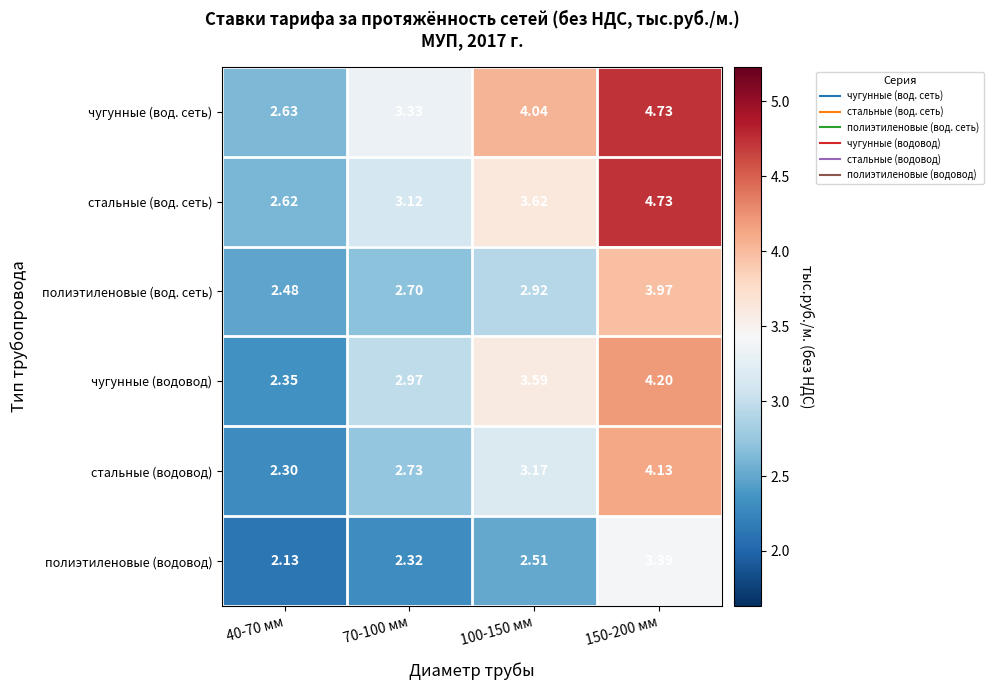

Which series changed the most between 100-150 мм and 150-200 мм?

стальные (вод. сеть)